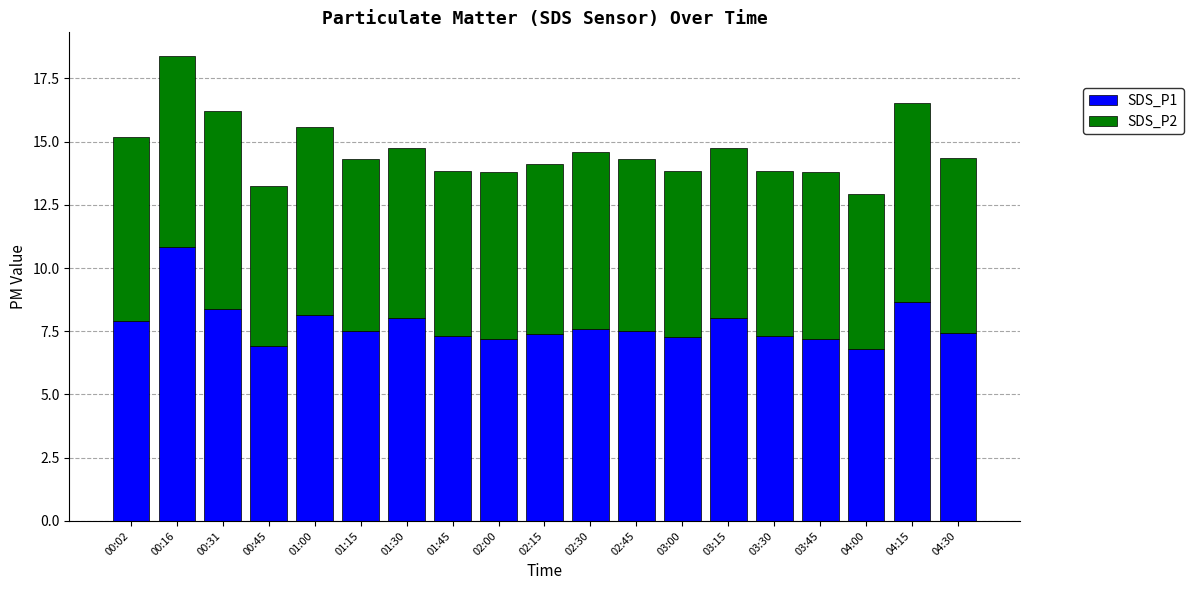

The value of SDS_P1 at 00:02 is 7.9. True or false?

True